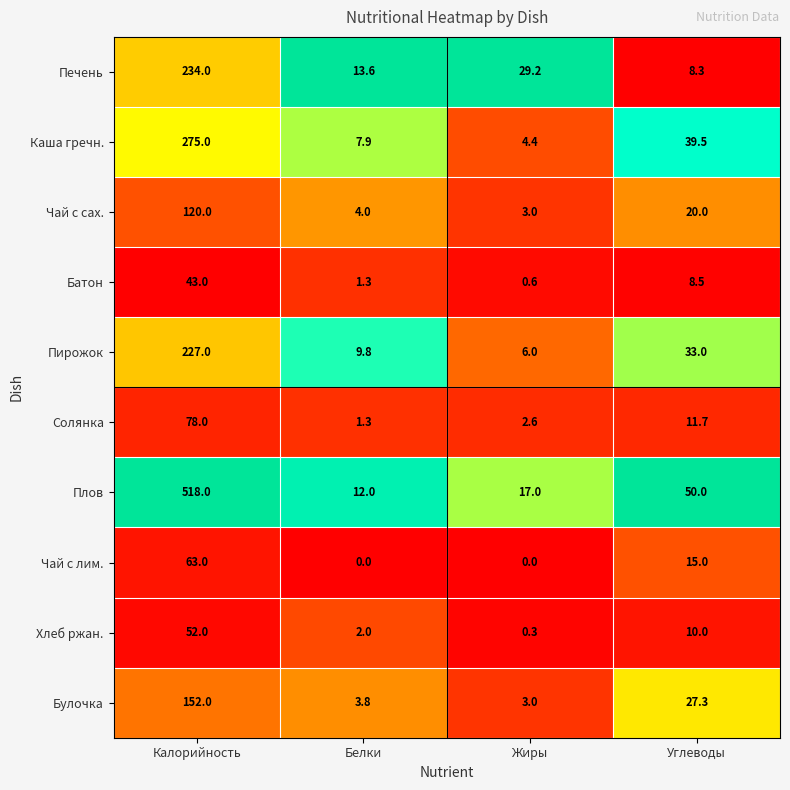

The value of Чай с лим. at Углеводы is 26.7. True or false?

False